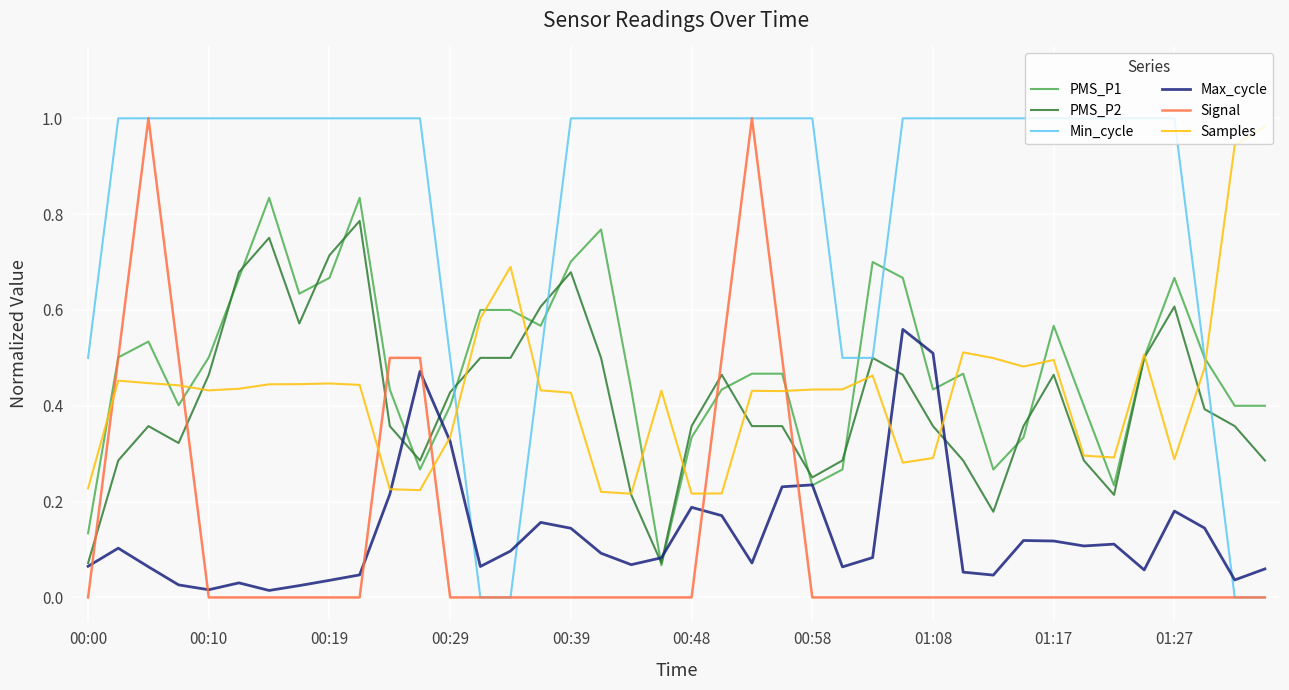

True or false: Max_cycle and Signal intersect in this chart.

True